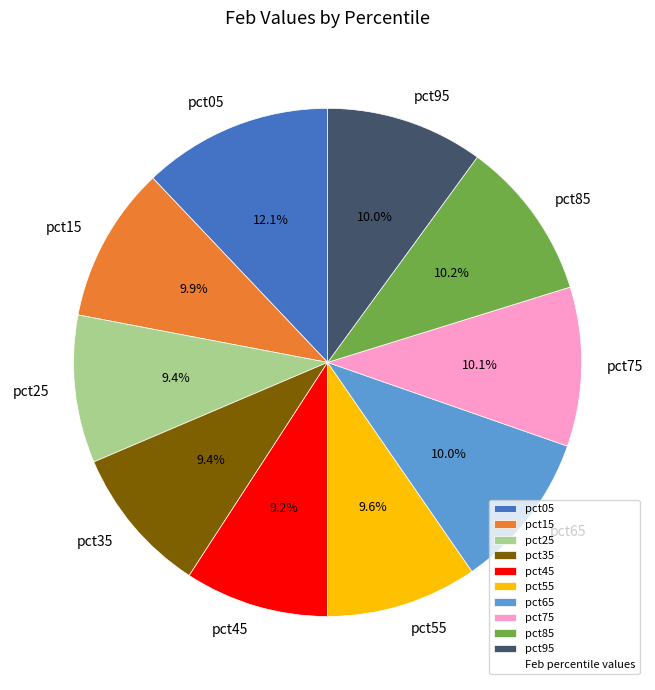

Which category has the biggest portion of the pie?

pct05